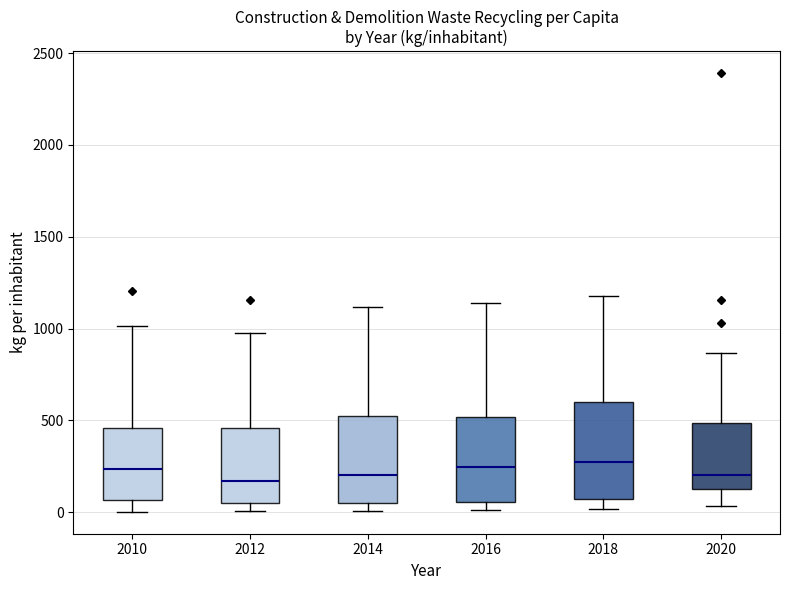

Comparing the boxes themselves (not the whiskers), which one is the tallest?

2018